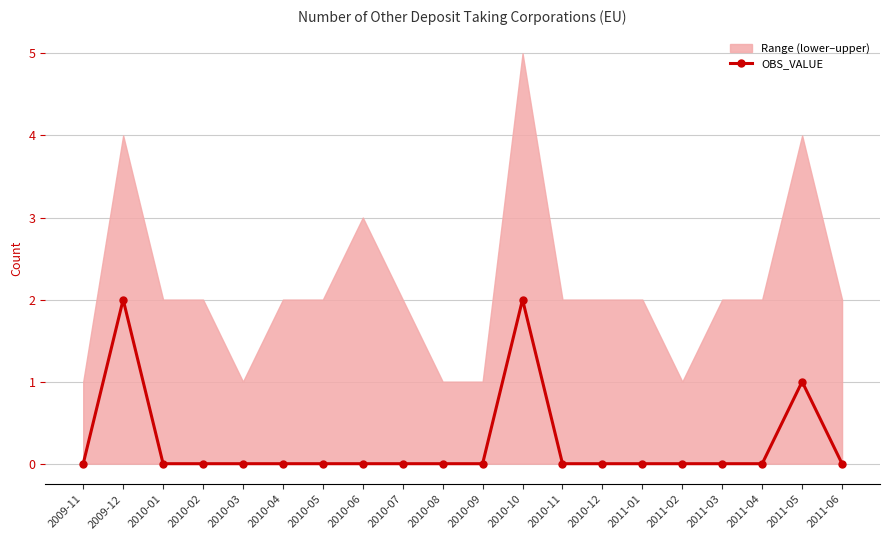

Reading left to right, list all the values displayed in this chart.

2009-11=0	2009-12=2	2010-01=0	2010-02=0	2010-03=0	2010-04=0	2010-05=0	2010-06=0	2010-07=0	2010-08=0	2010-09=0	2010-10=2	2010-11=0	2010-12=0	2011-01=0	2011-02=0	2011-03=0	2011-04=0	2011-05=1	2011-06=0